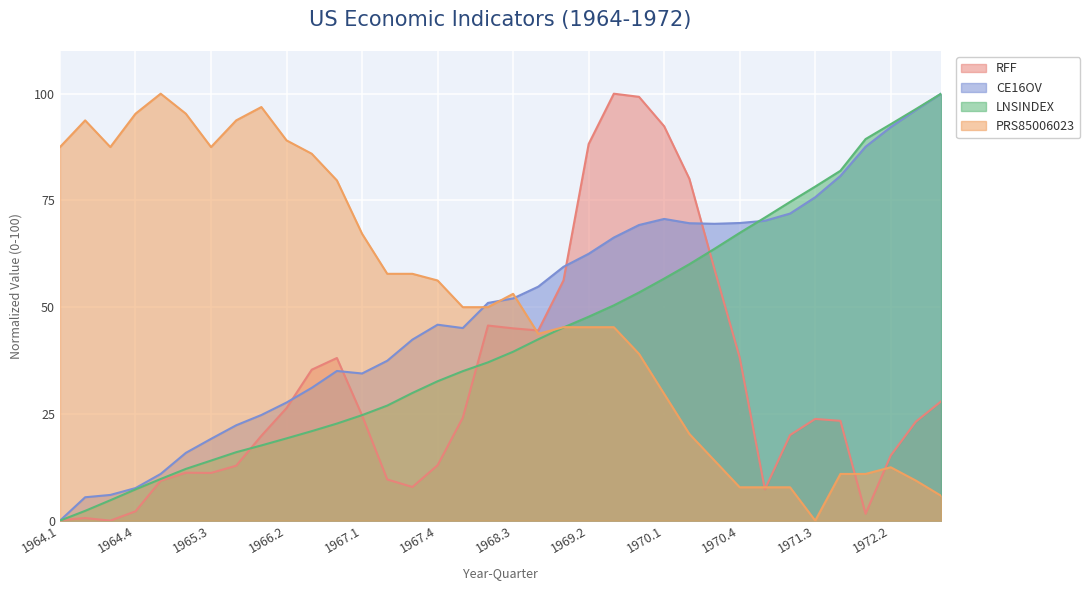

How many values in PRS85006023 are above zero?

35